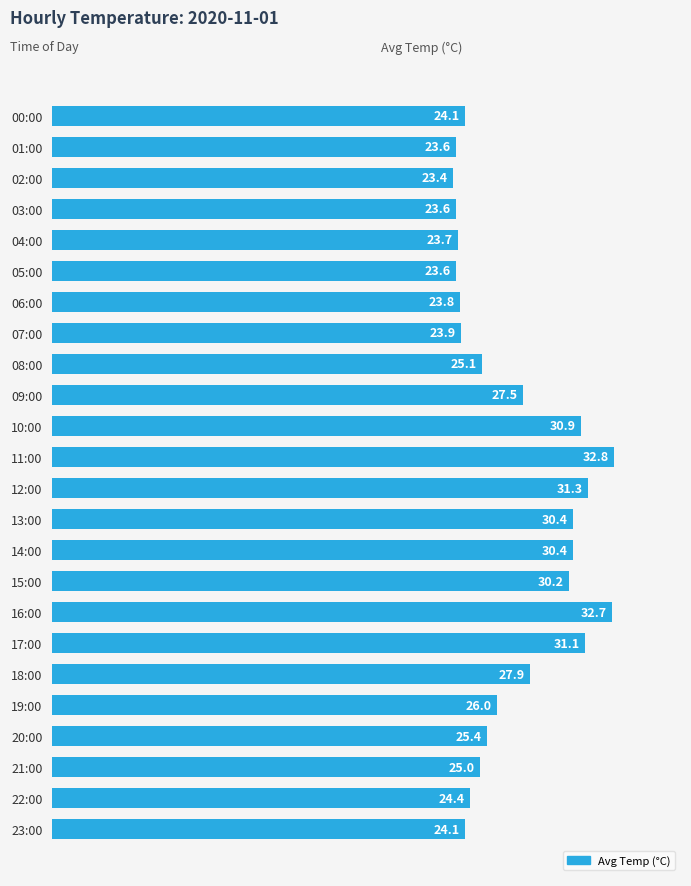

What is the label of the 14th bar from the top?

13:00